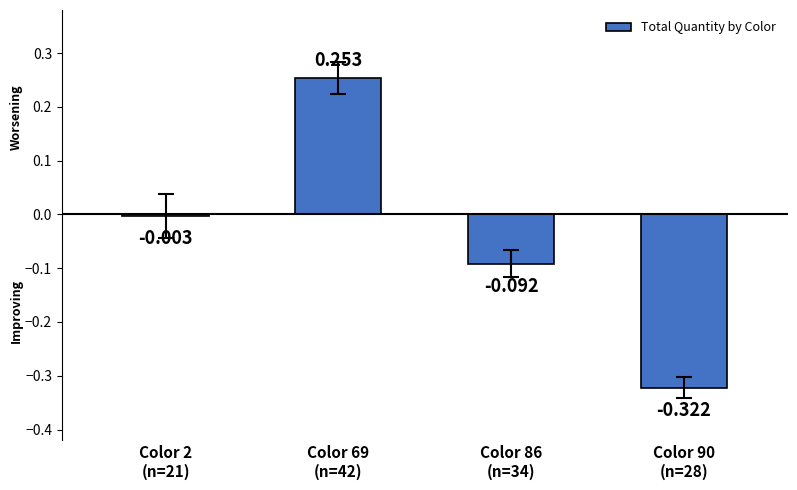

Is it true that the value at Color 90
(n=28) is -0.3?

True